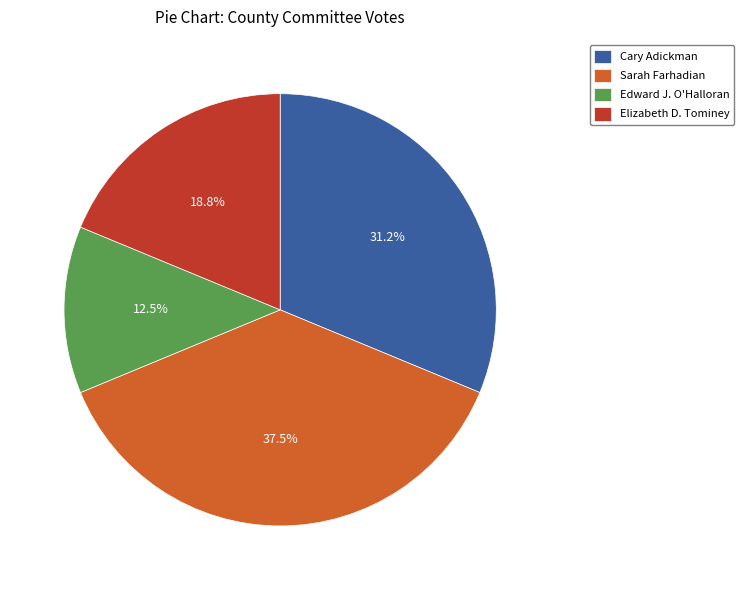

True or false: Elizabeth D. Tominey accounts for 27% of the total.

False